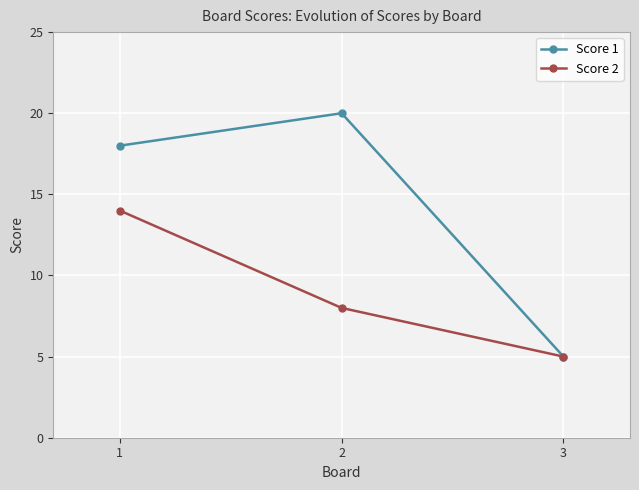

What is the difference between the maximum and second lowest values in the Score 1 series?

2